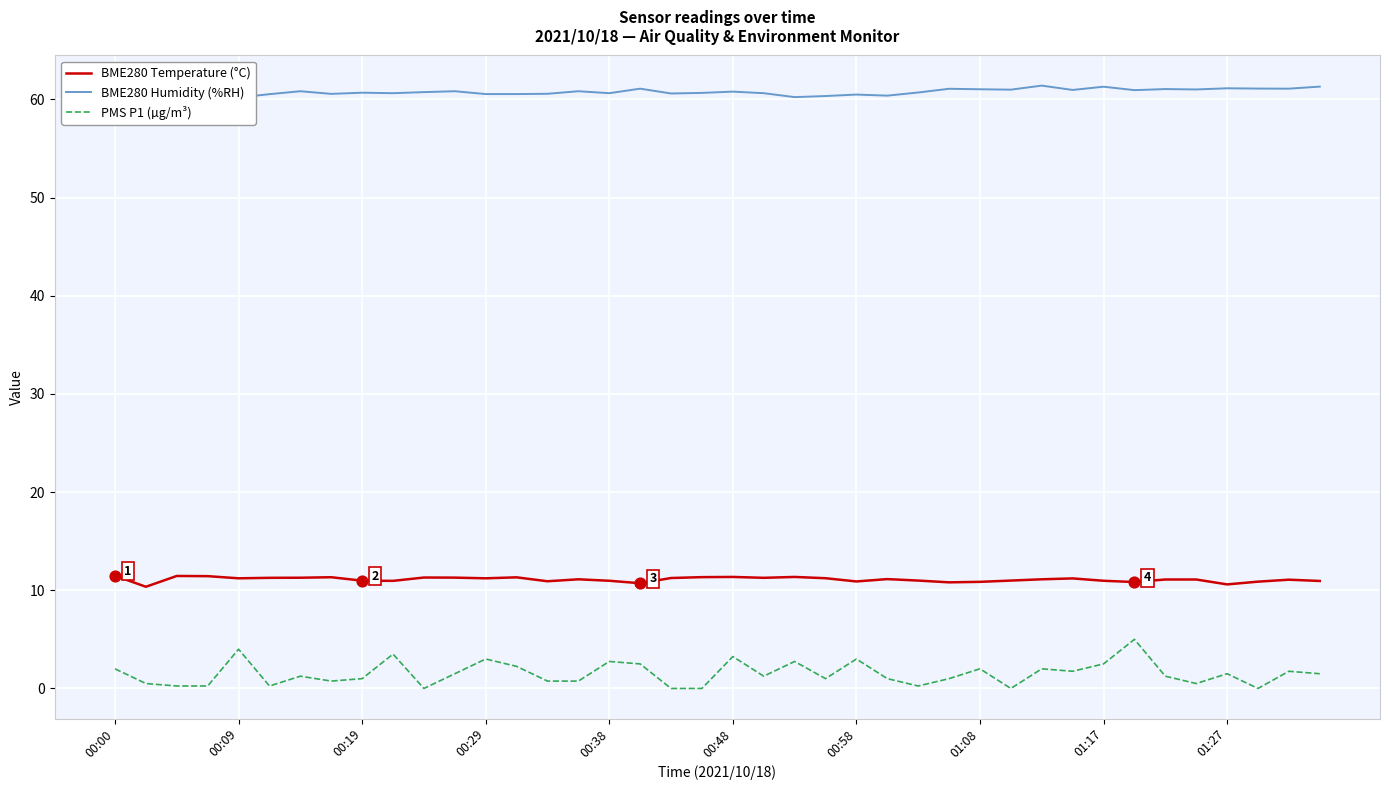

At how many categories does at least one series exceed 33?

40